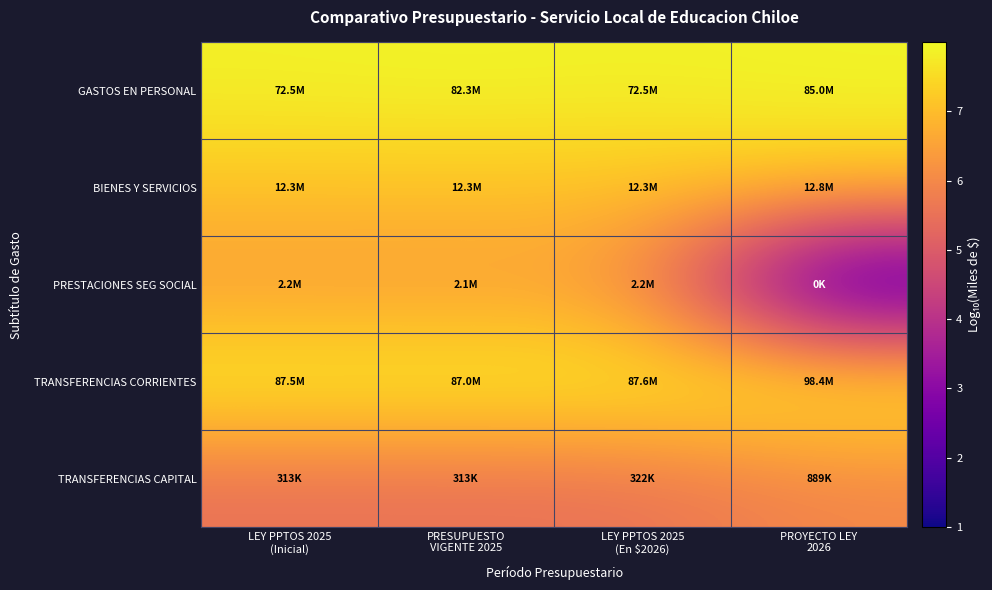

How many categories are shown in the chart?

4